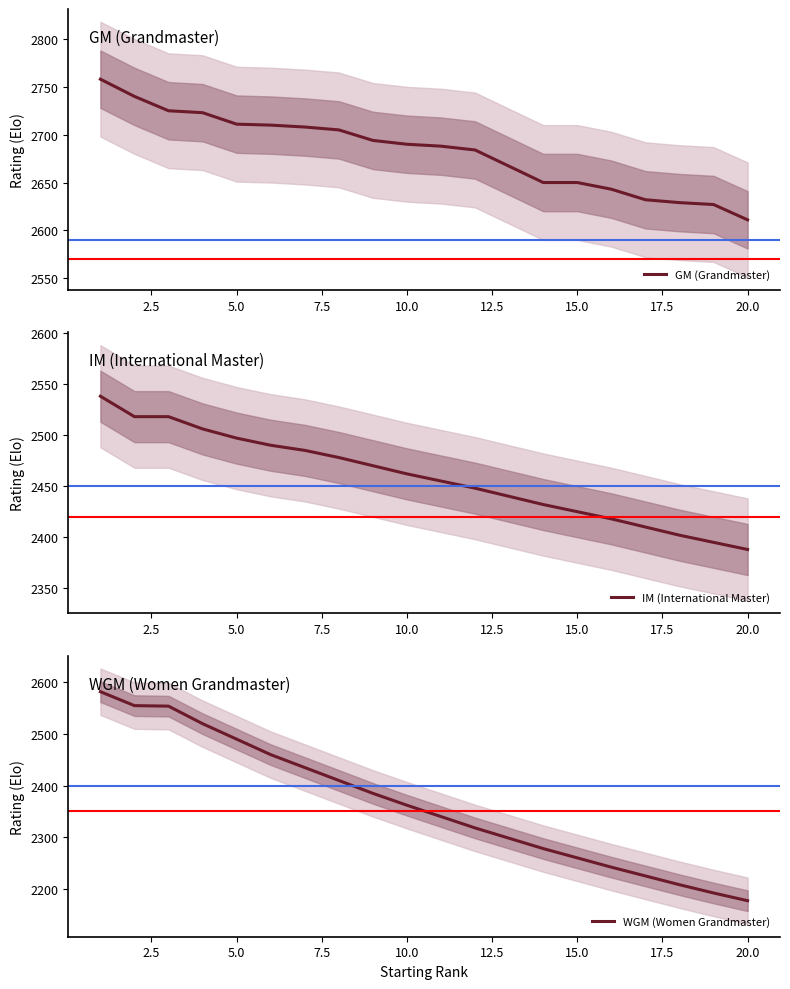

What is the lowest value of the WGM (Women Grandmaster) series?

2177